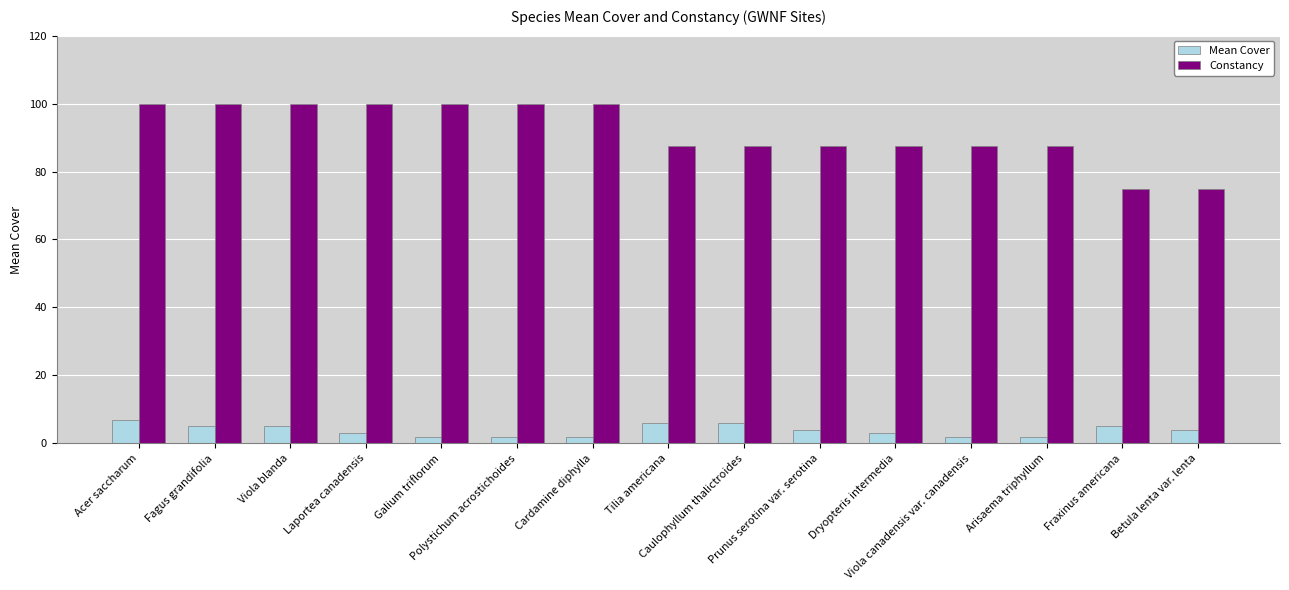

What is the value of the Constancy bar at the 5th from the left?

100.0